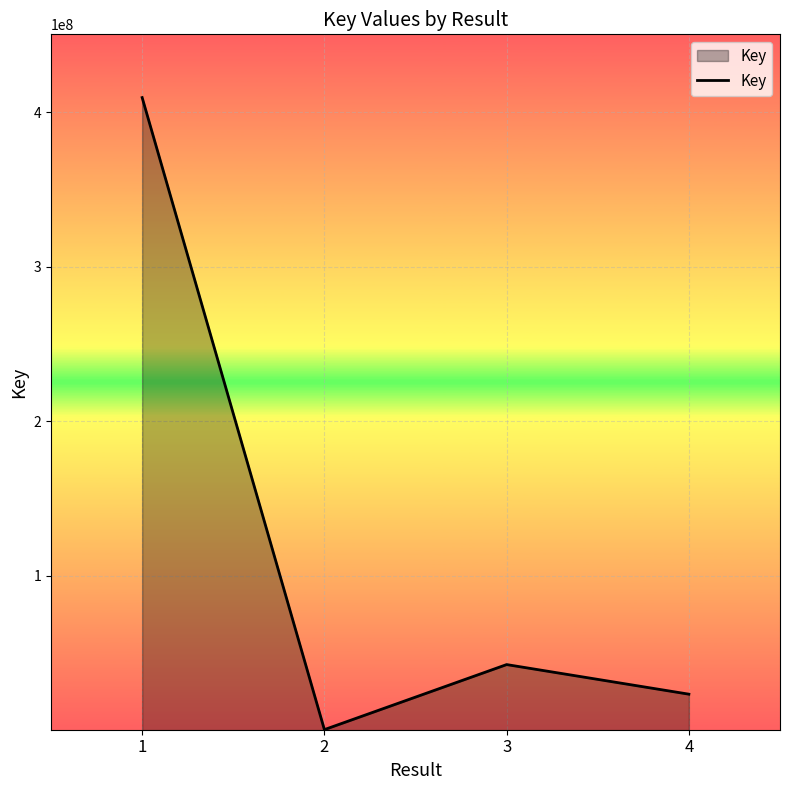

The value at 4 is 23269448. True or false?

True